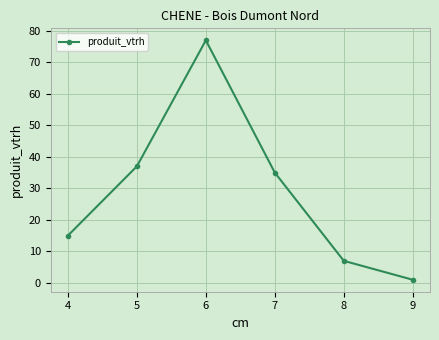

Where does the data first go above 35?

5